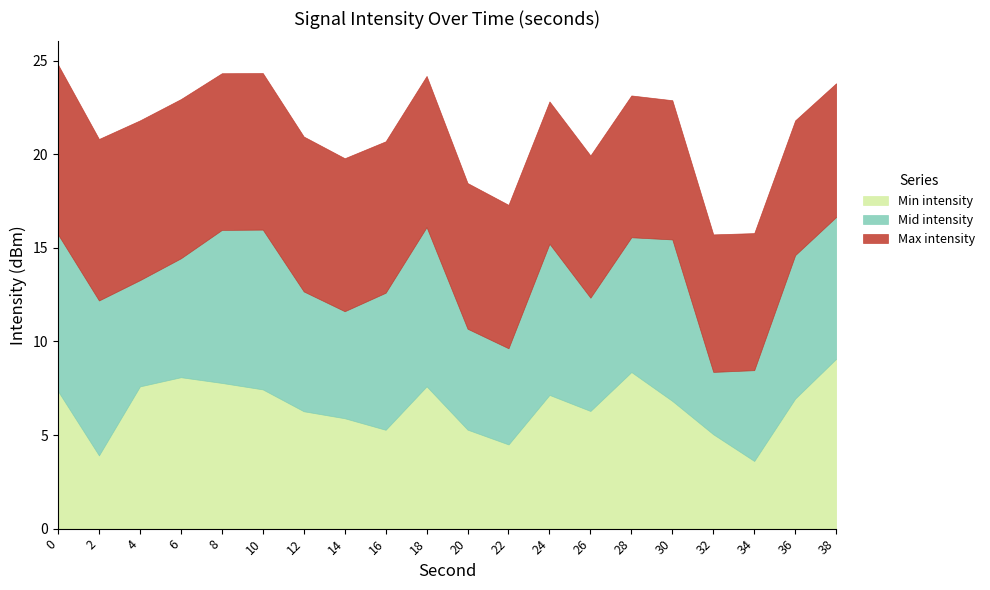

What is the difference between the maximum and minimum values in the Max intensity series?

1.9